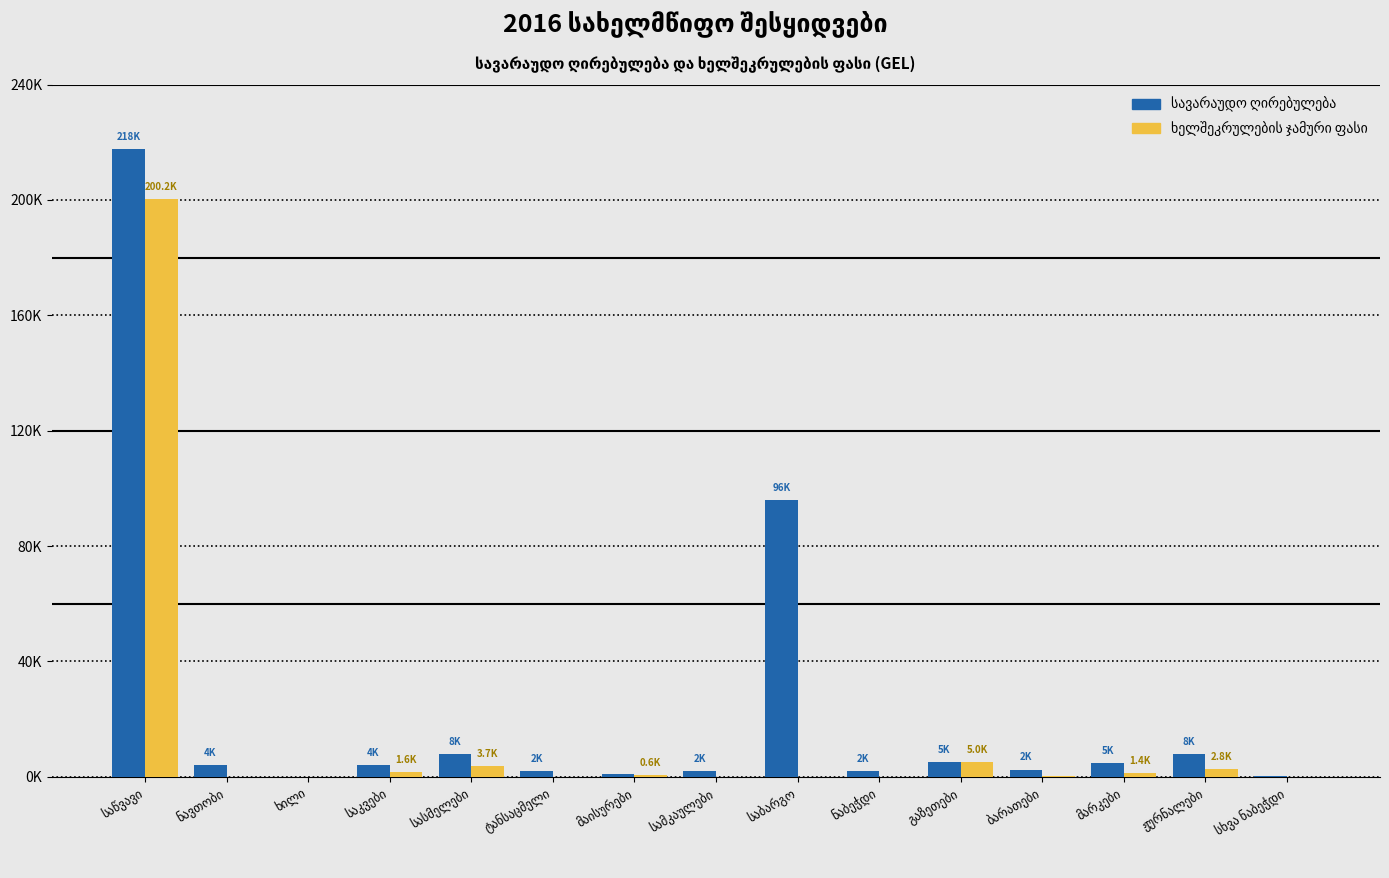

Rank the series at საწვავი from lowest to highest value.

ხელშეკრულების ჯამური ფასი, სავარაუდო ღირებულება